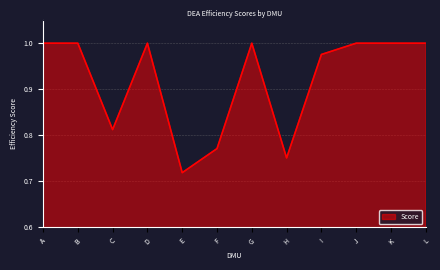

At which label is the value closest to 0?

E